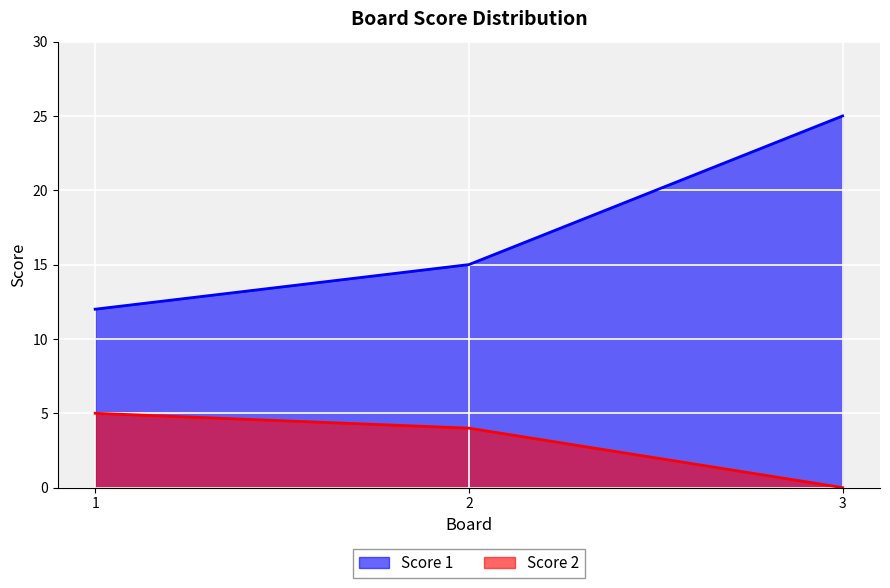

What is the value of the Score 1 point at the 3rd from the left?

25